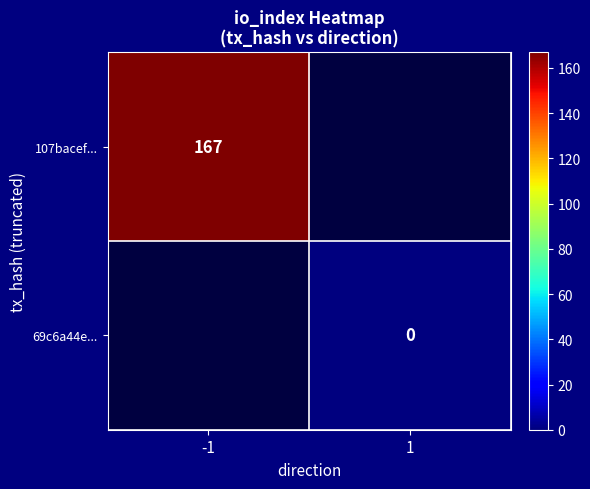

How many data points does each series have?

2